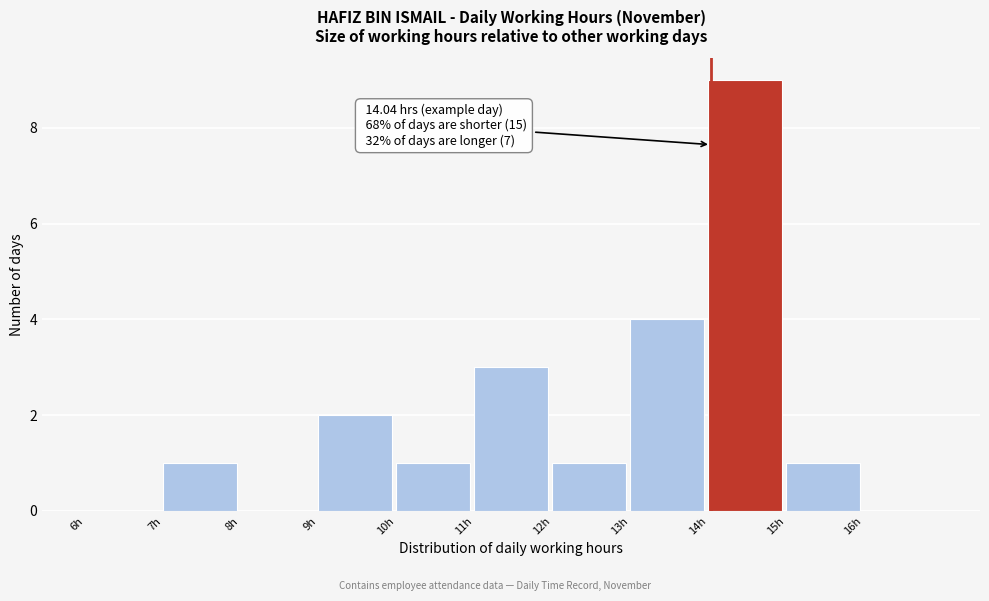

Which range on the x-axis has the tallest bar?

14 to 15